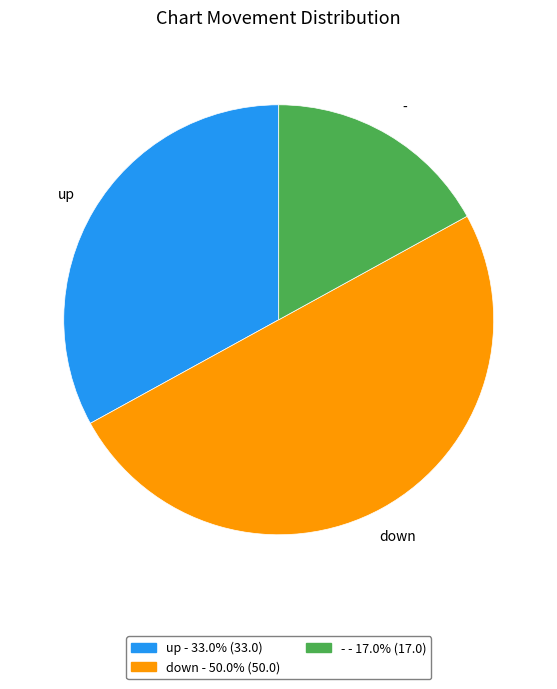

Is up the majority of the pie?

No